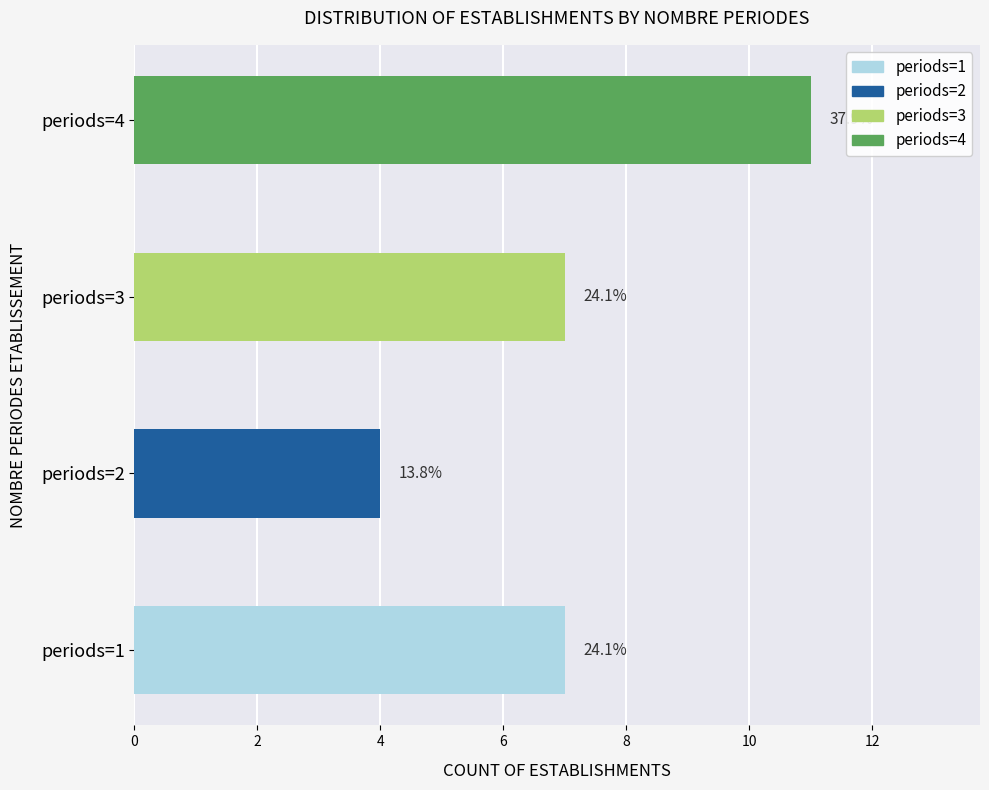

Between 2 and 3, which series saw the biggest shift?

nombrePeriodesEtablissement=3